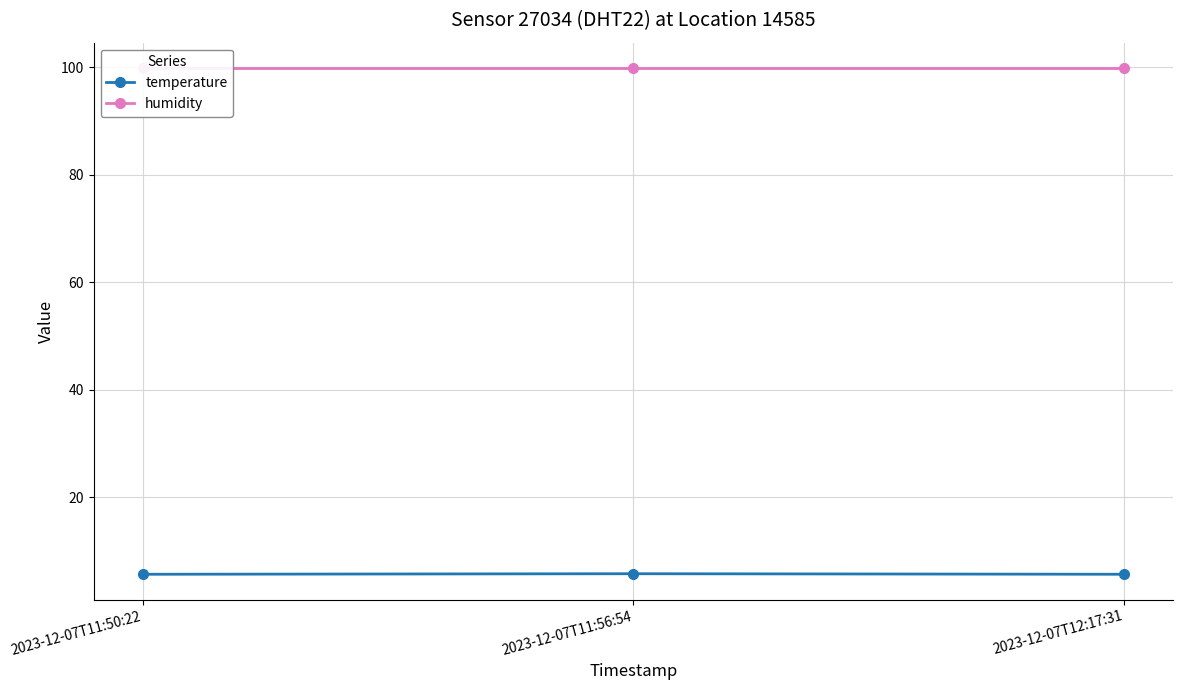

At which label does temperature reach its peak?

2023-12-07T11:56:54